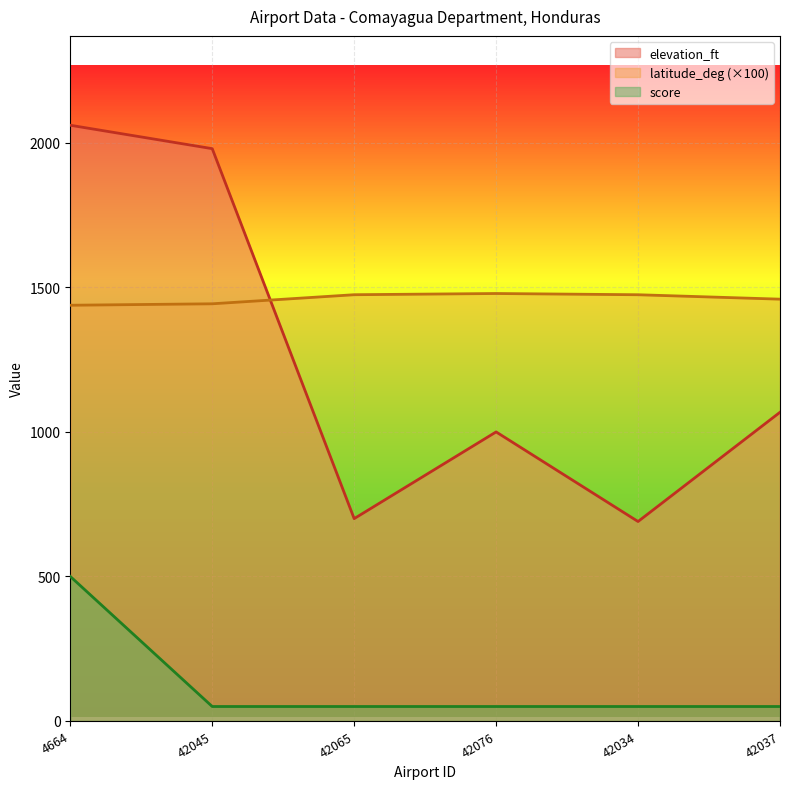

What is the label of the 3rd point from the right?

42076